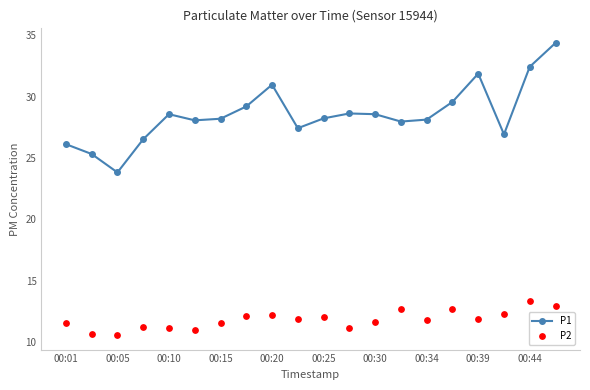

At how many categories does at least one series exceed 31?

3